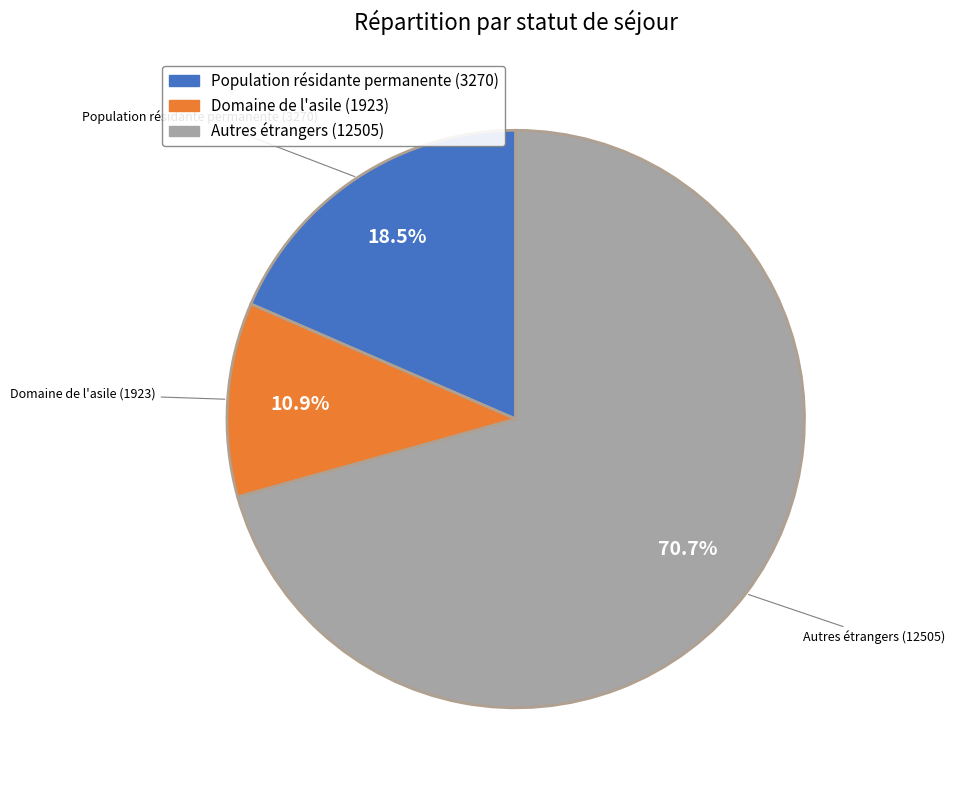

How many slices are in this pie chart?

3